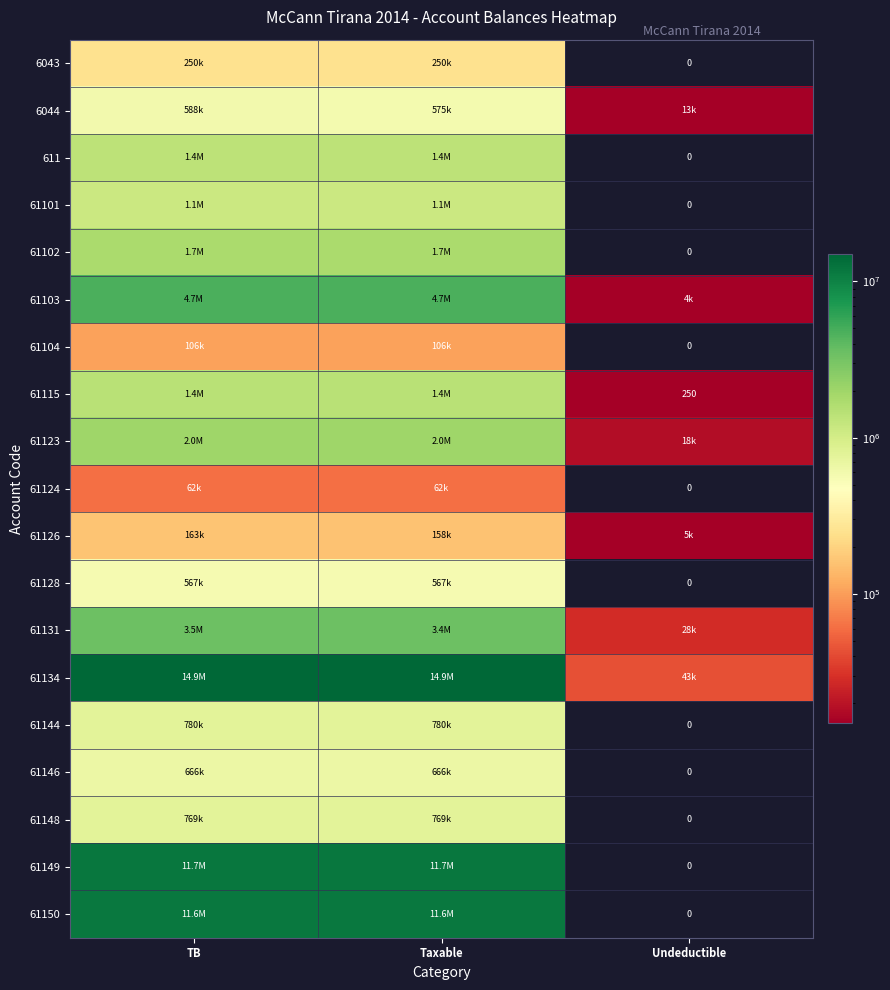

Rank the series at TB from highest to lowest value.

61134, 61149, 61150, 61103, 61131, 61123, 61102, 61115, 611, 61101, 61144, 61148, 61146, 6044, 61128, 6043, 61126, 61104, 61124